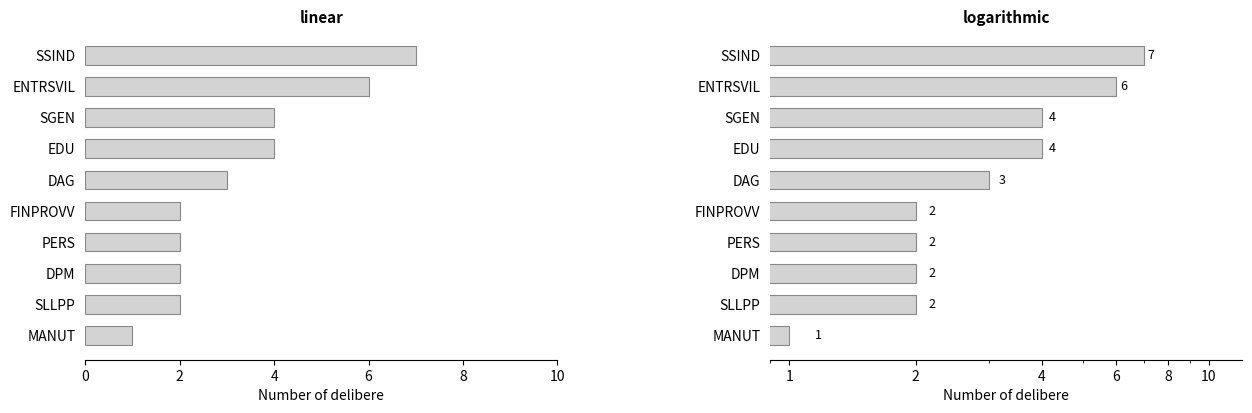

Count the number of data series in this chart.

1